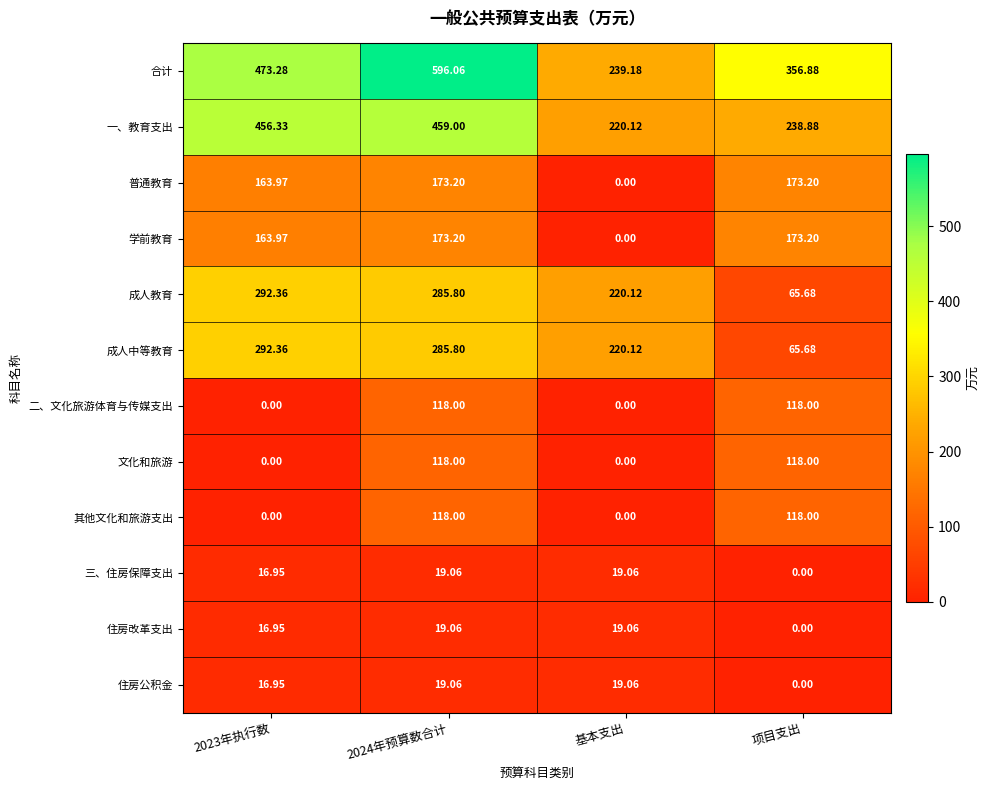

Which series changed the most between 2024年预算数合计 and 基本支出?

合计